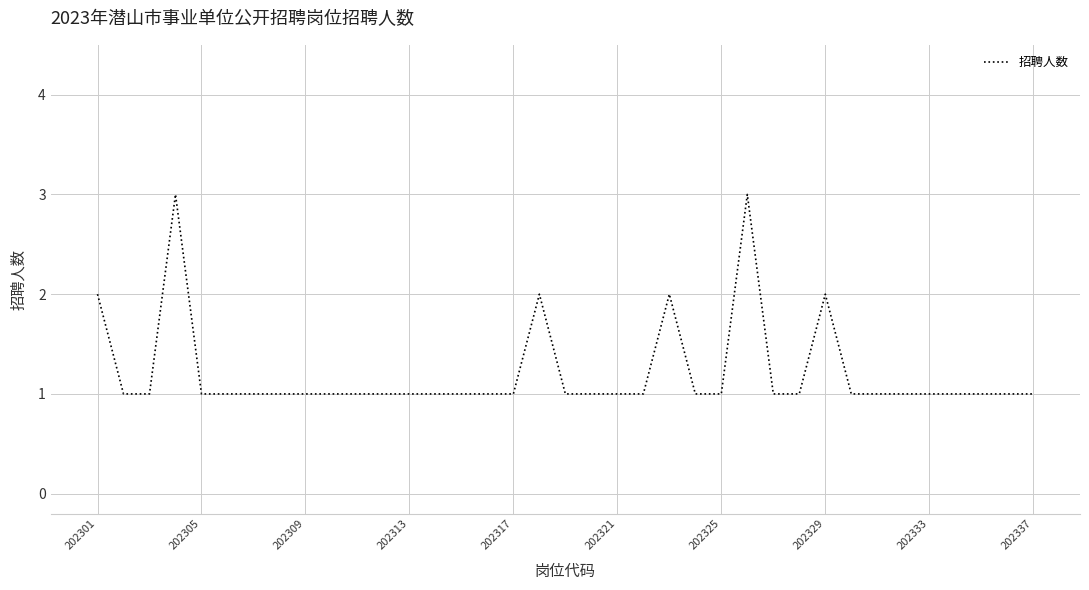

What is the greatest value displayed?

3